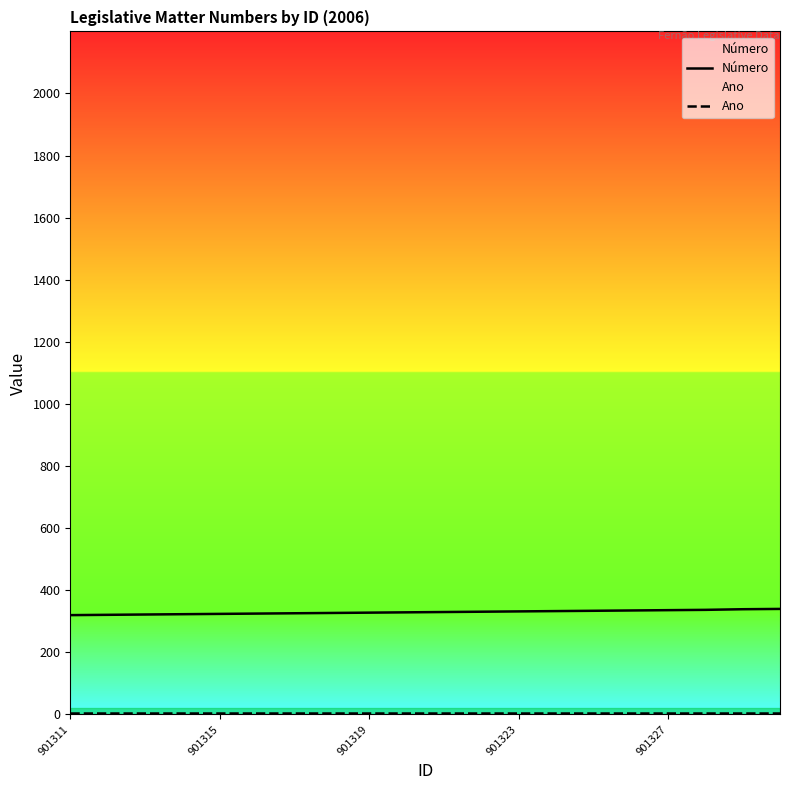

Which series has the largest total across all categories?

Número